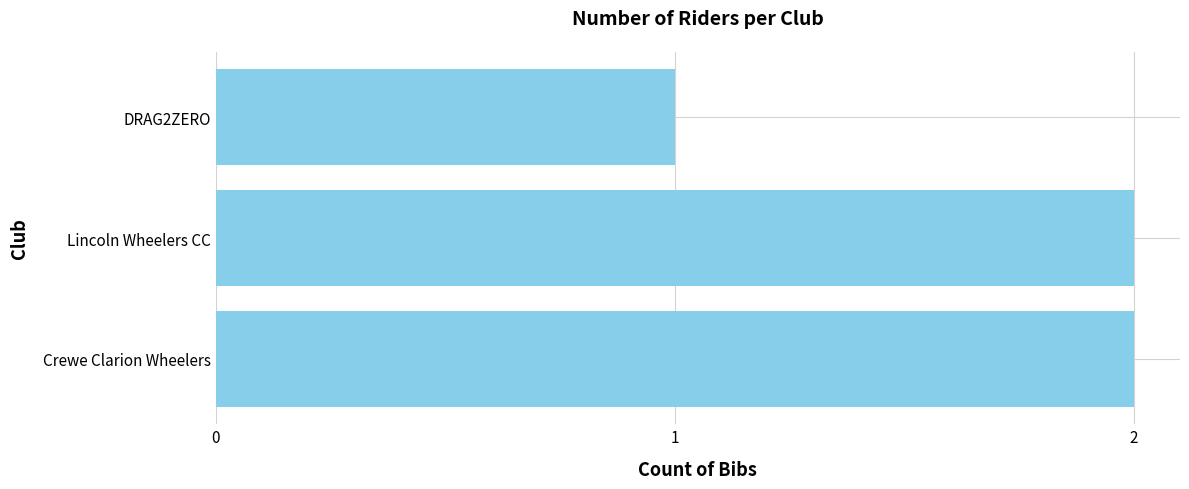

How many values are between 1 and 2?

3